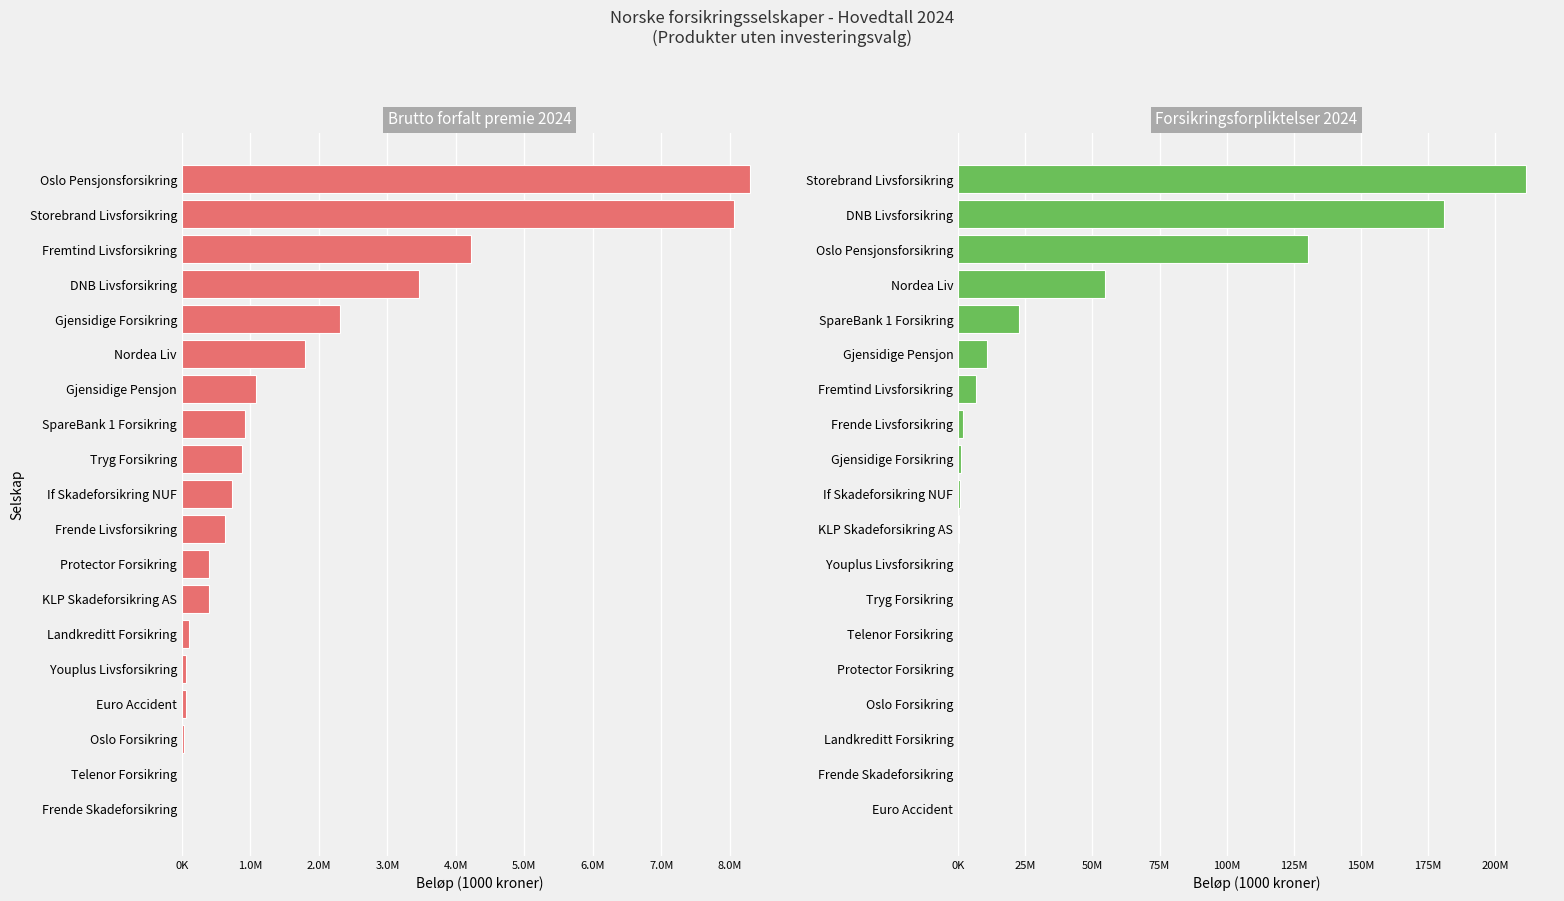

How many bars are there in total?

38